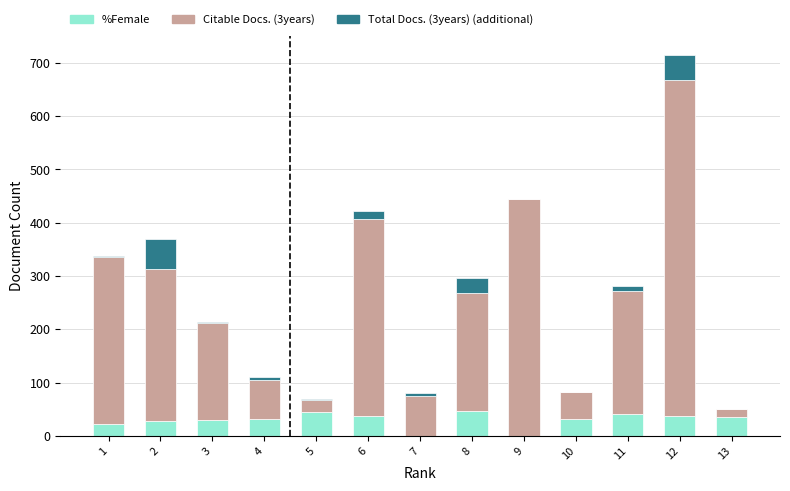

Are the bars horizontal?

No